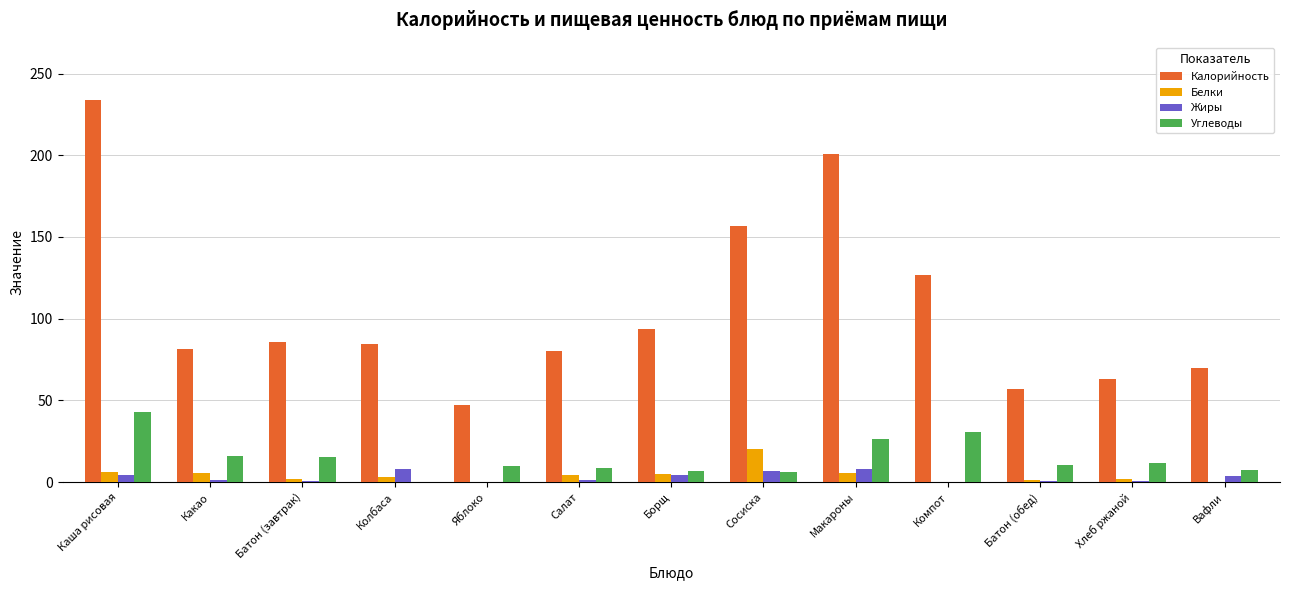

What is the maximum value for Калорийность?

233.8